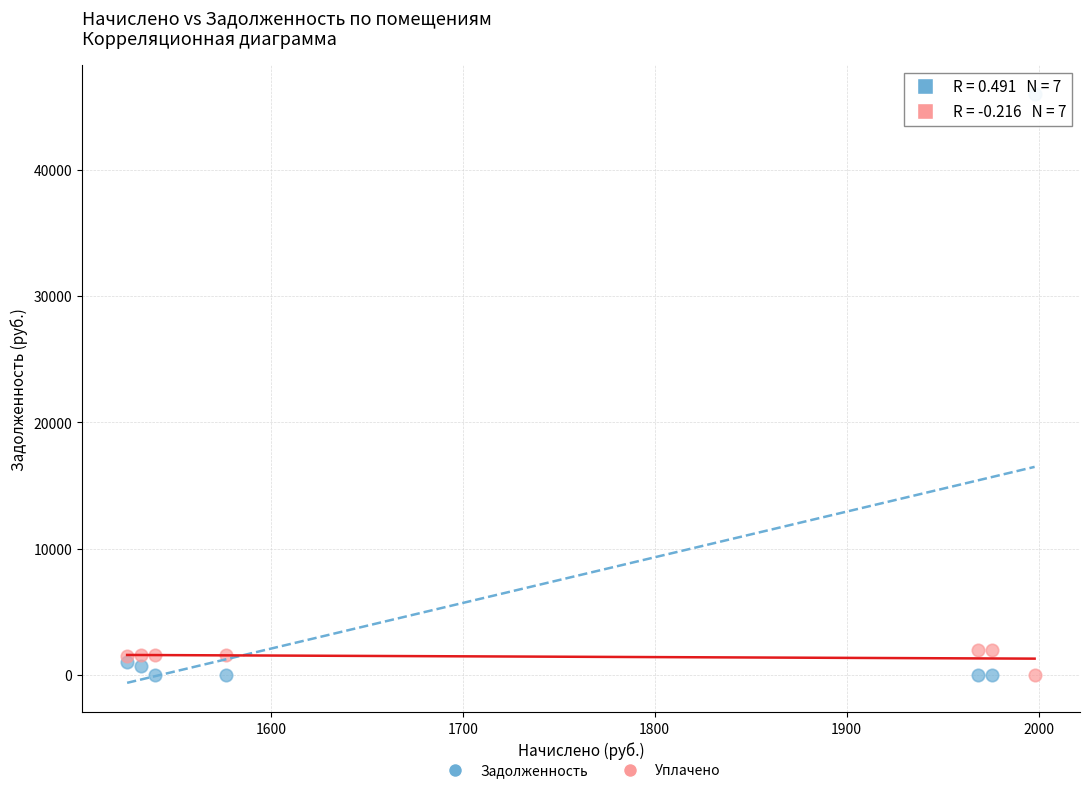

Which series contains the highest Y value?

Задолженность